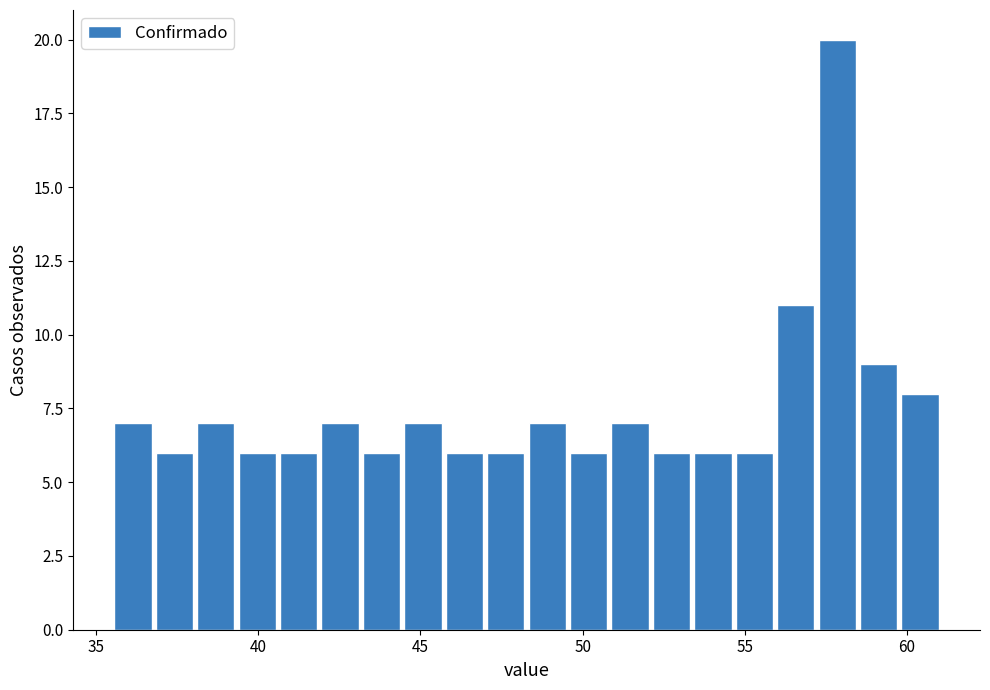

Read against the x-axis, roughly where is the centre of the tallest bar?

58.0